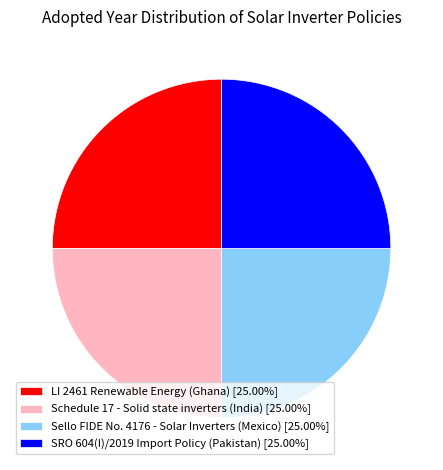

Is there a majority slice in this chart?

No